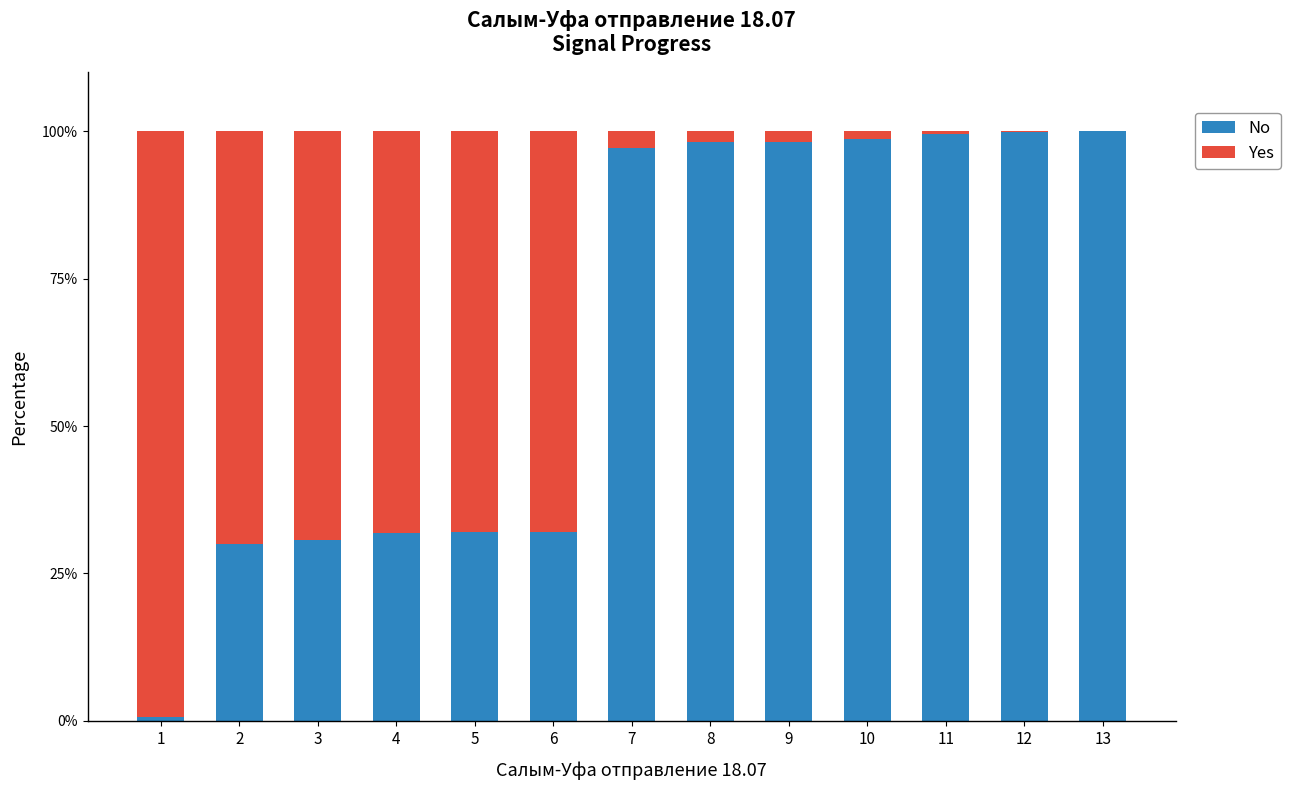

How many distinct data groups are displayed?

2